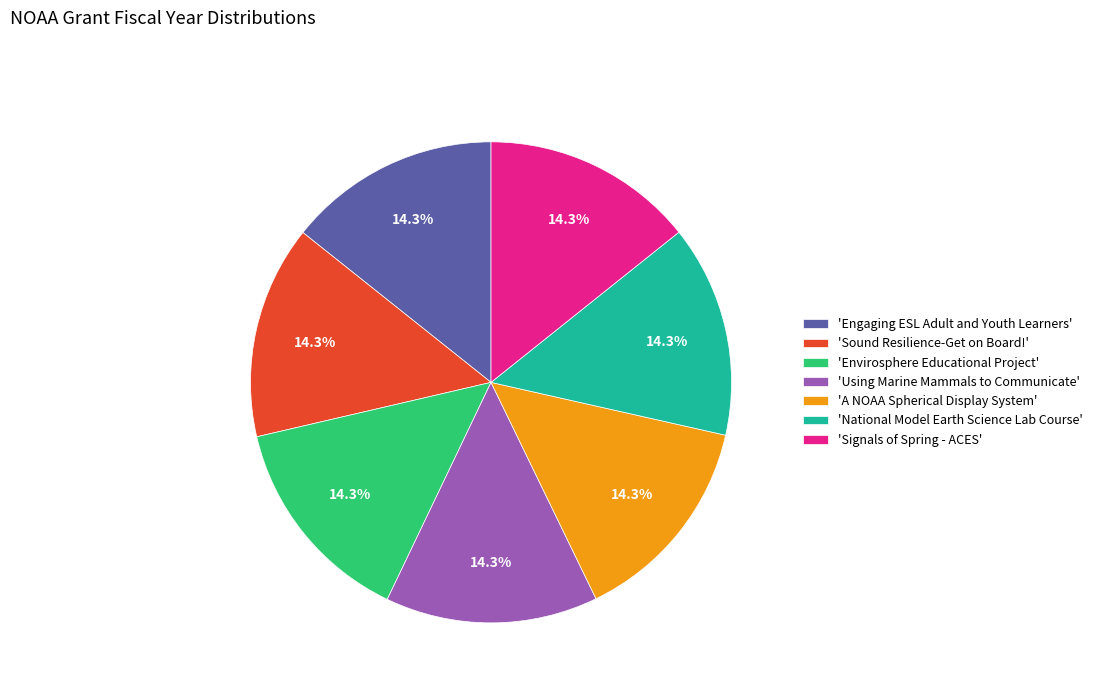

What percentage do 'A NOAA Spherical Display System' and 'Sound Resilience-Get on Board!' together represent?

28.6%